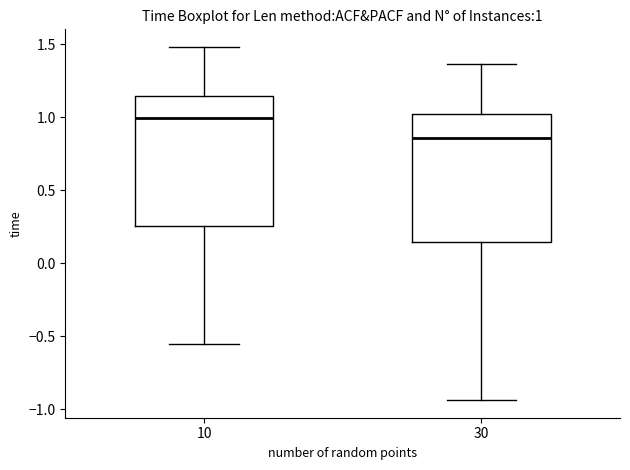

Which box has the lowest median line?

30